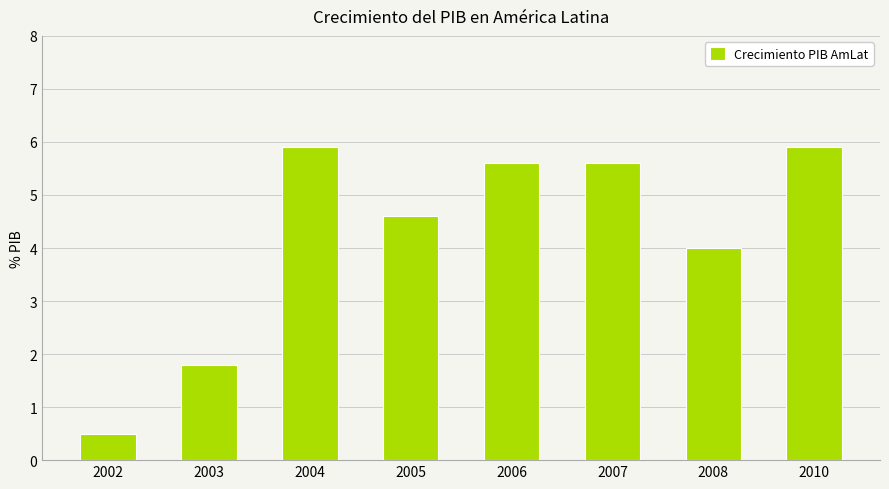

What is the difference between the maximum and minimum values?

5.4